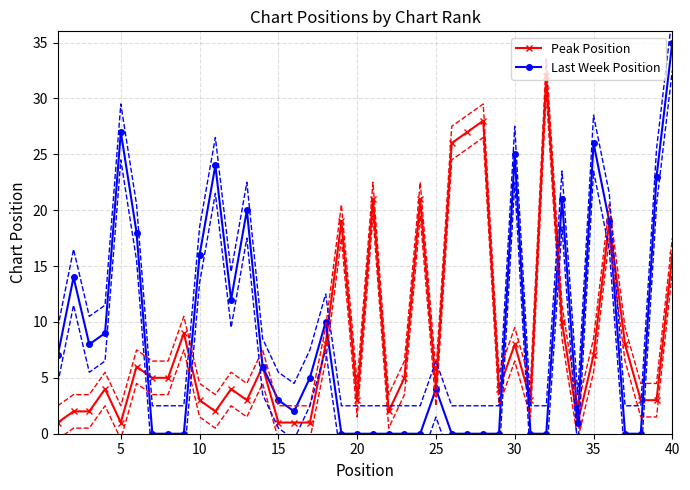

What is the difference between the Peak Position values at 15 and 20?

2